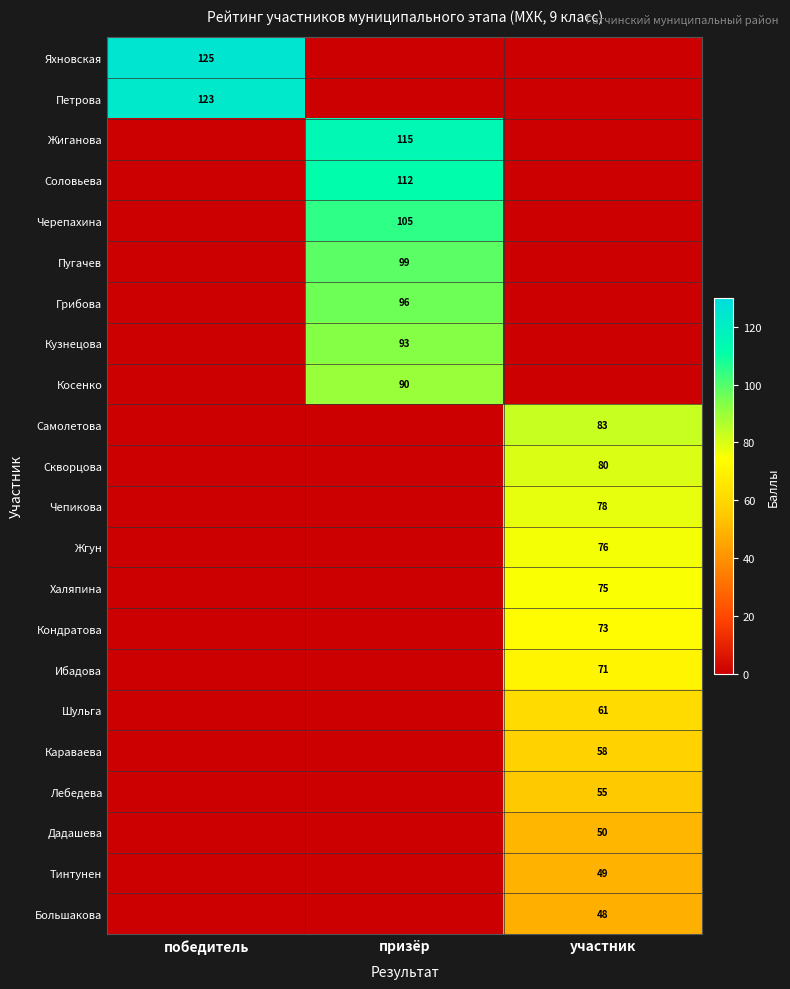

What is the difference between the highest and lowest values at призёр?

115